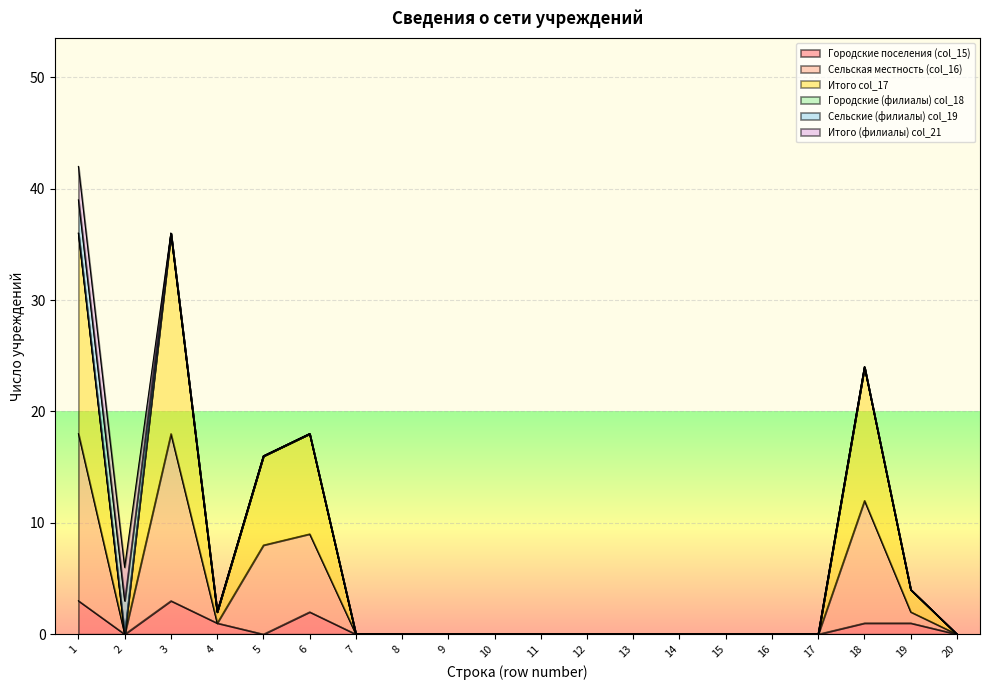

True or false: Итого col_17 and Городские поселения (col_15) intersect in this chart.

False